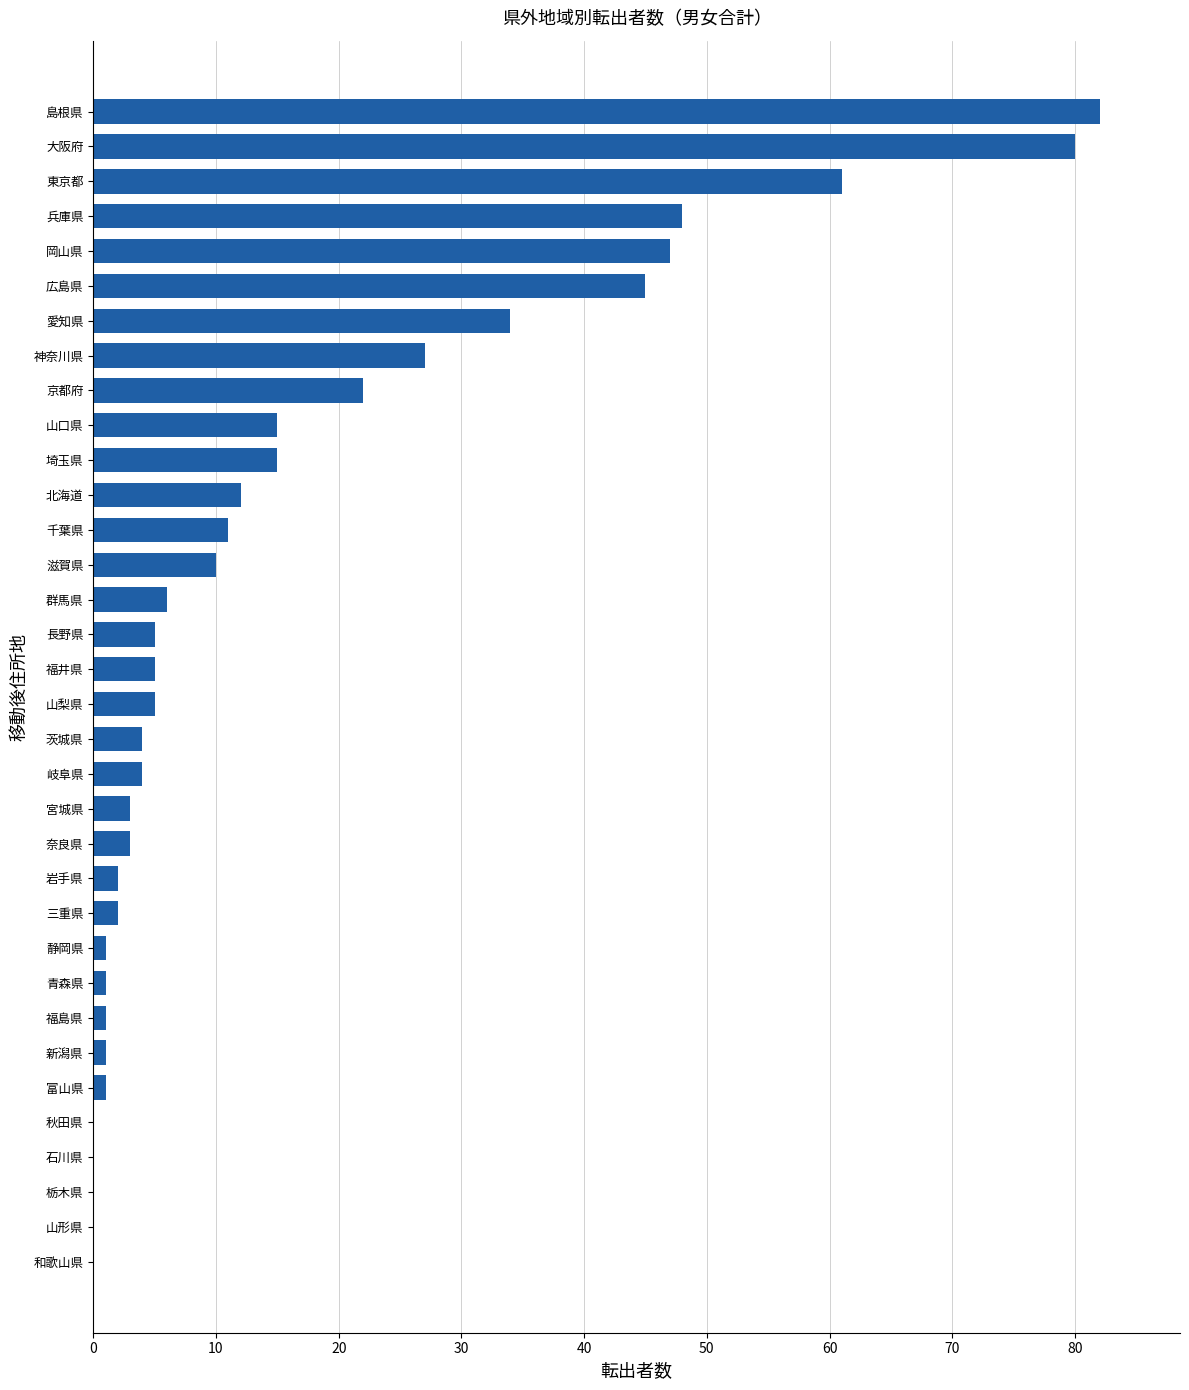

At which label is the value closest to 41?

広島県